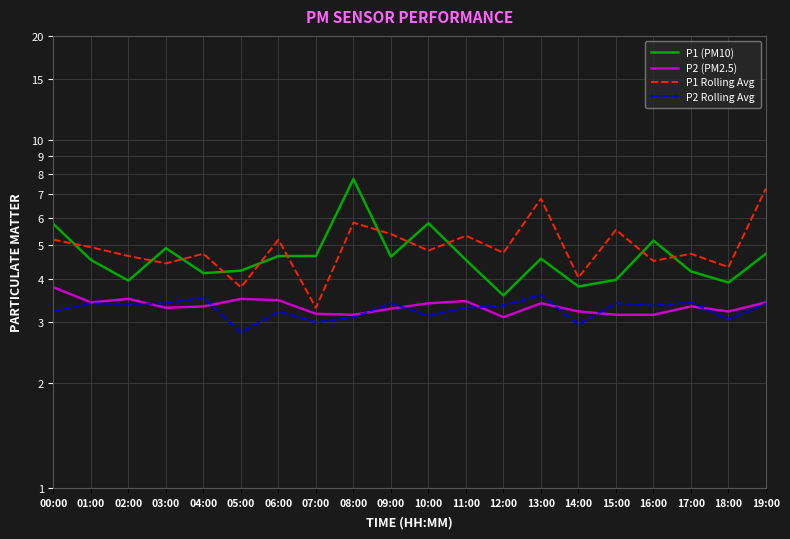

At which label is P2 (PM2.5) closest to 3?

12:00